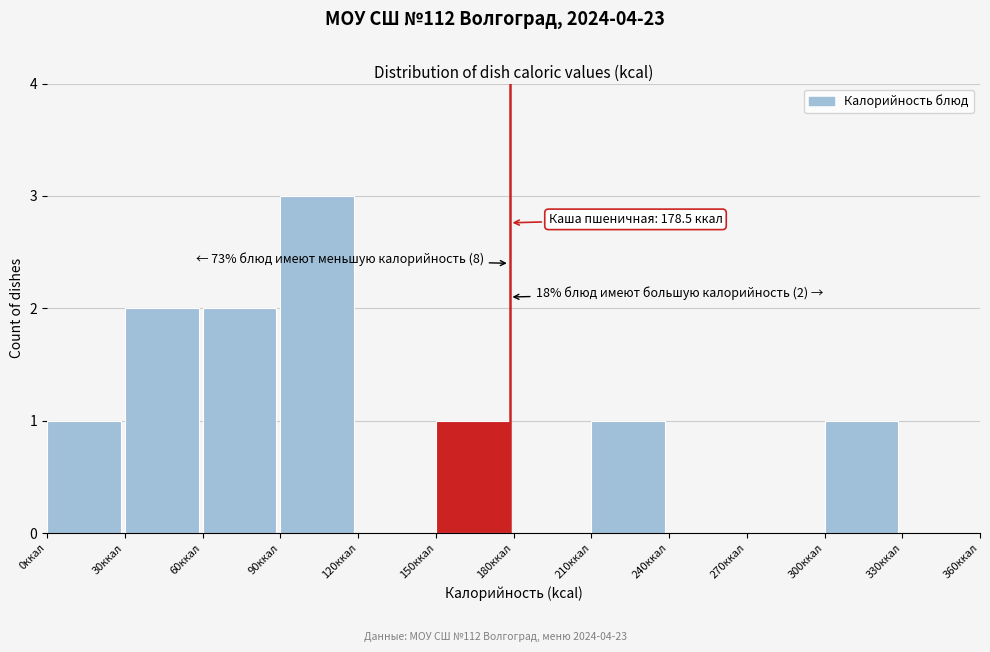

Over which range of the x-axis is the bar tallest?

90 to 120